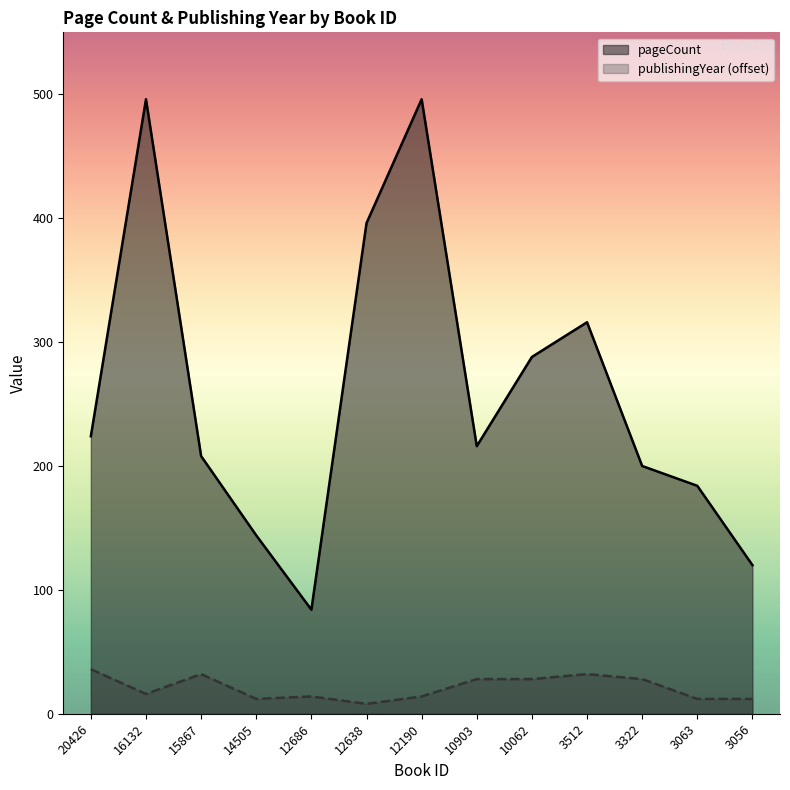

Does the chart have visible grid lines?

No